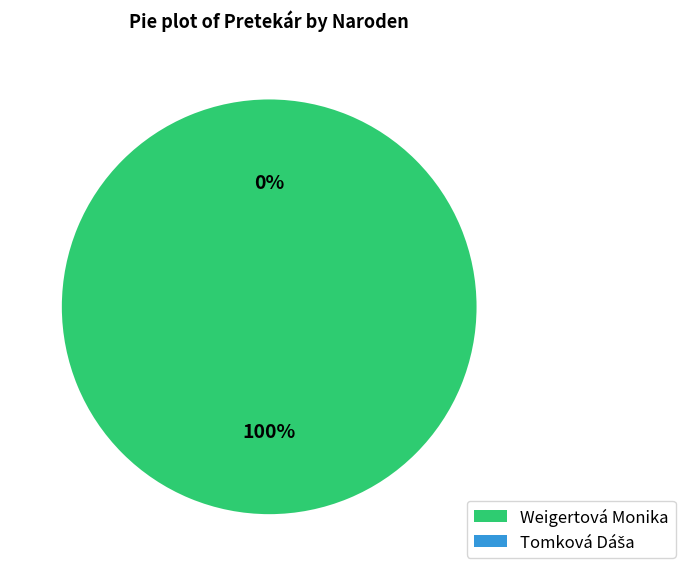

Rank the categories by value from lowest to highest.

Tomková Dáša, Weigertová Monika